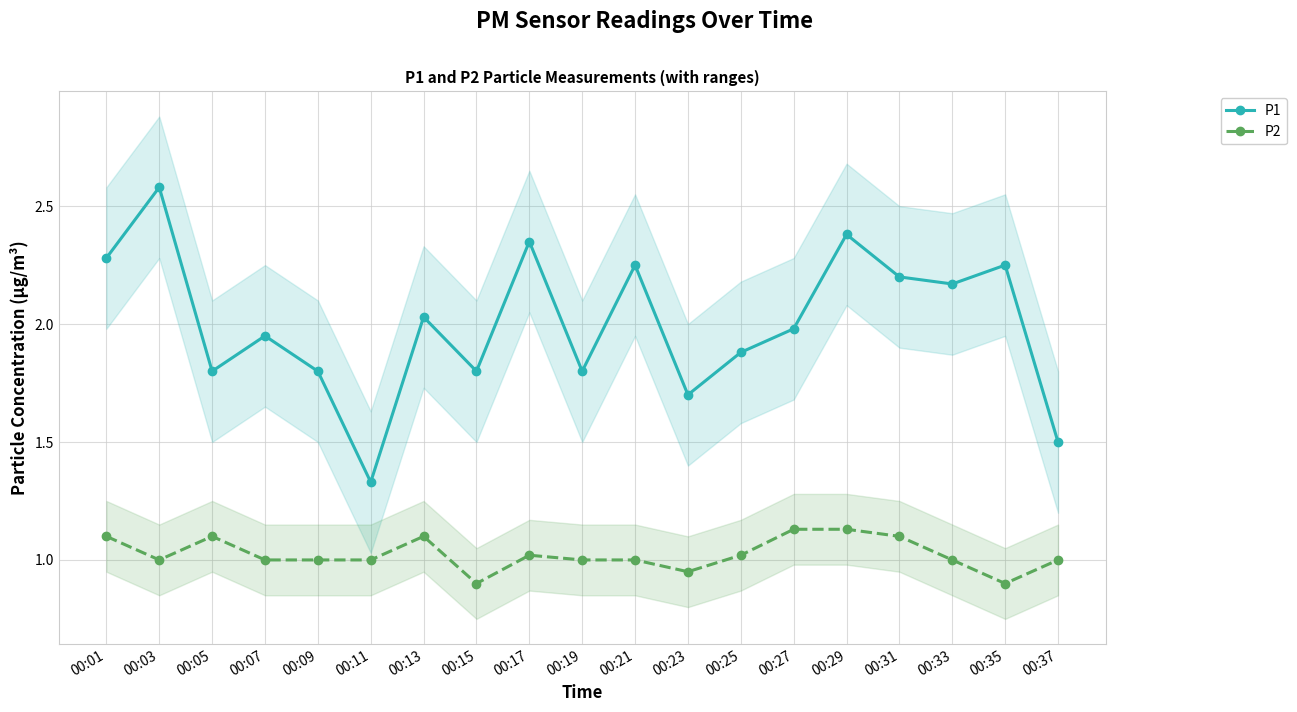

What is the average value of the P2 series?

1.0